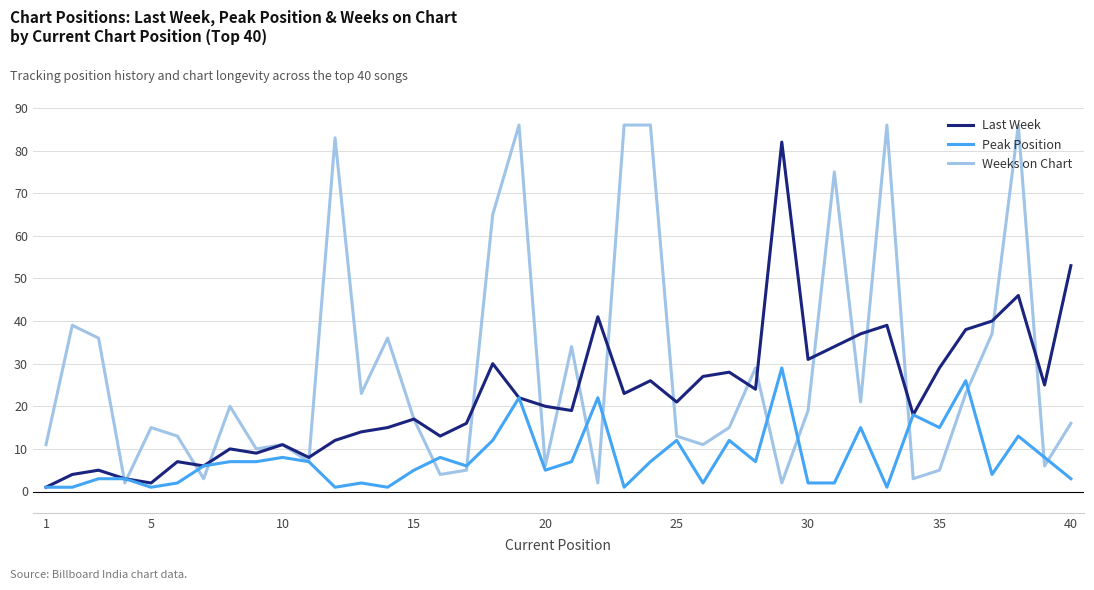

List the series in order of their overall mean, lowest first.

Peak Position, Last Week, Weeks on Chart